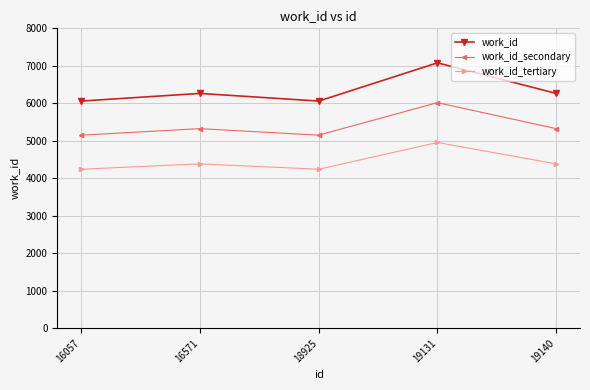

Is it true that work_id_tertiary equals 4956.0 at 19131?

True